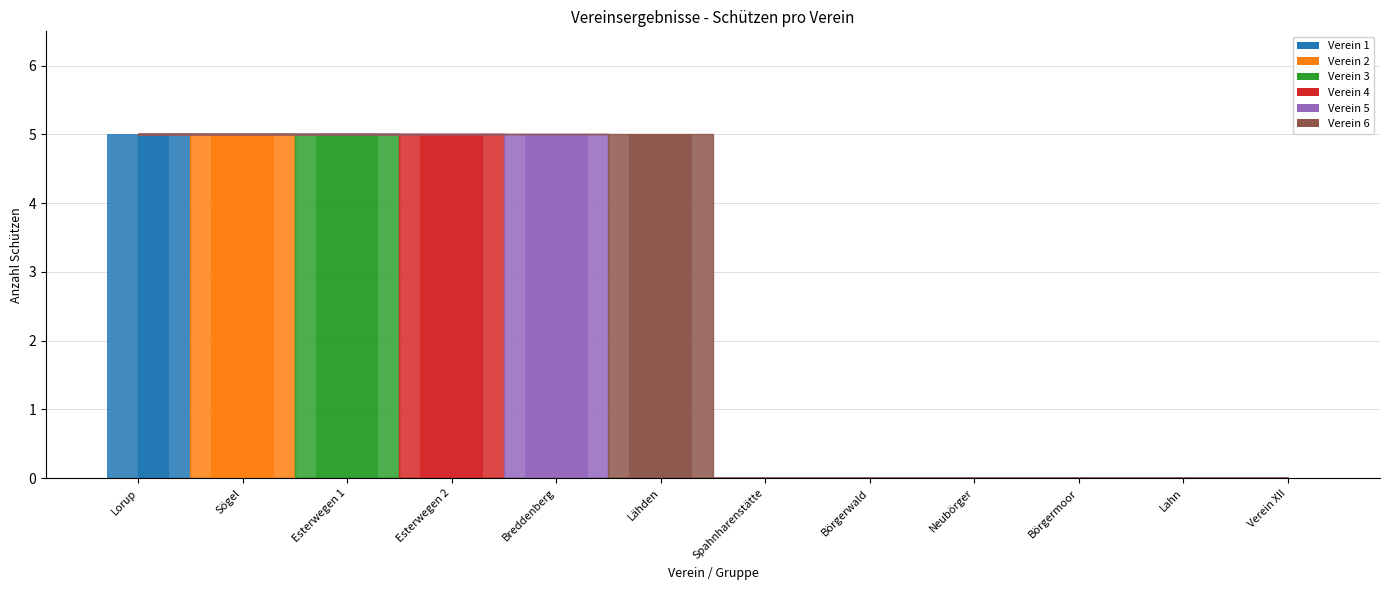

Where is Verein 6 nearest to the value 2?

Lorup